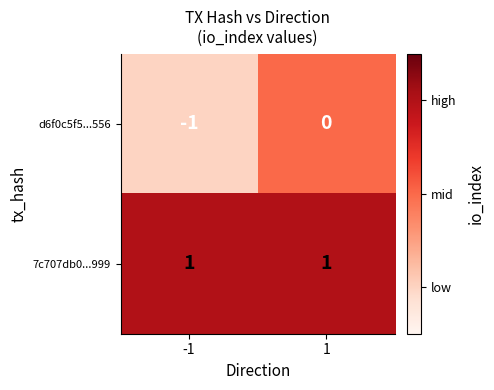

At 1, list the series in order from smallest to largest.

d6f0c5f5...556, 7c707db0...999